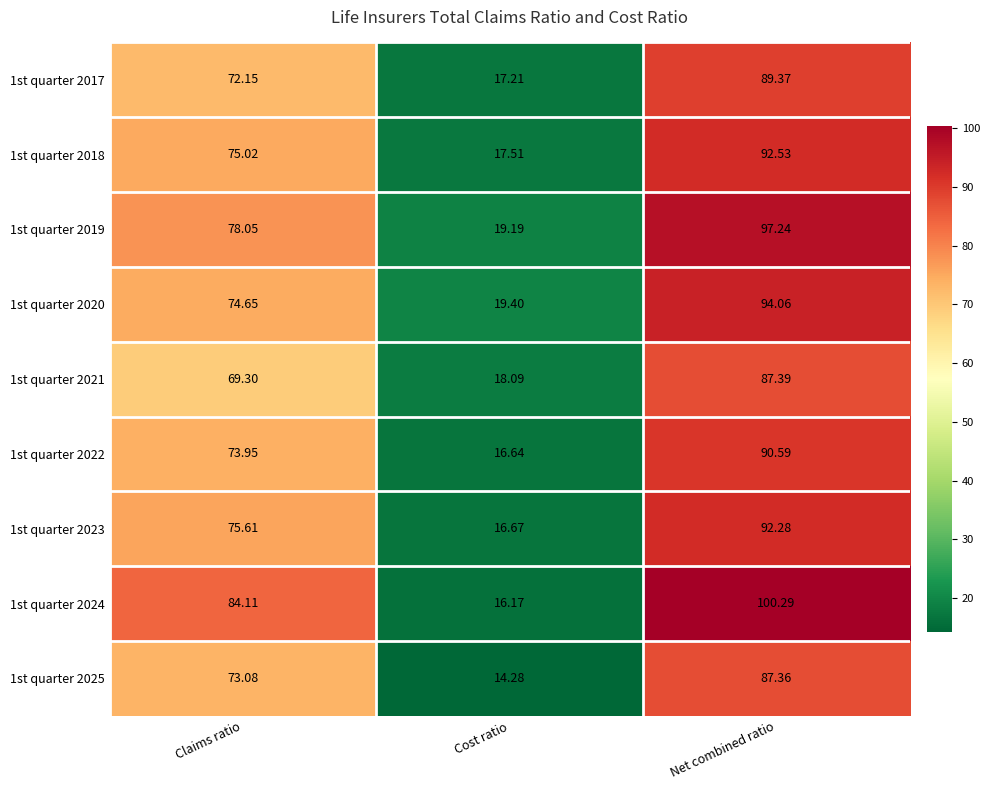

Rank the categories by 1st quarter 2023 value from highest to lowest.

Net combined ratio, Claims ratio, Cost ratio